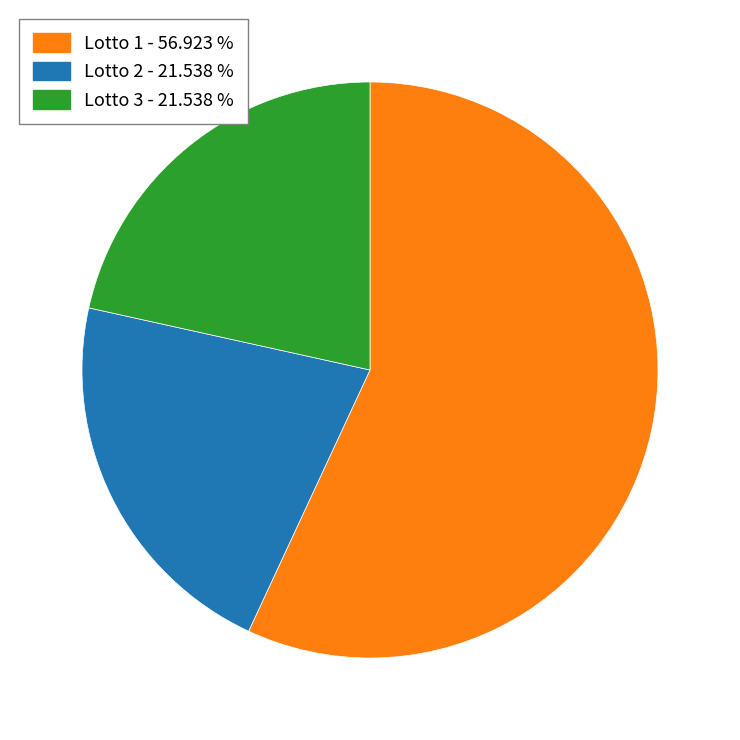

How many segments does this pie chart have?

3